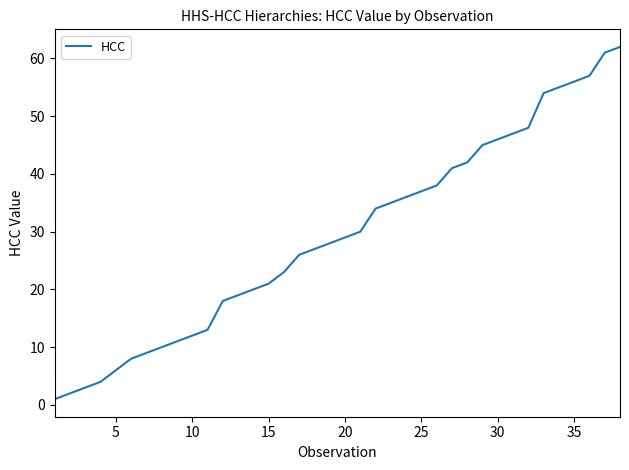

What is the maximum value shown in the chart?

62